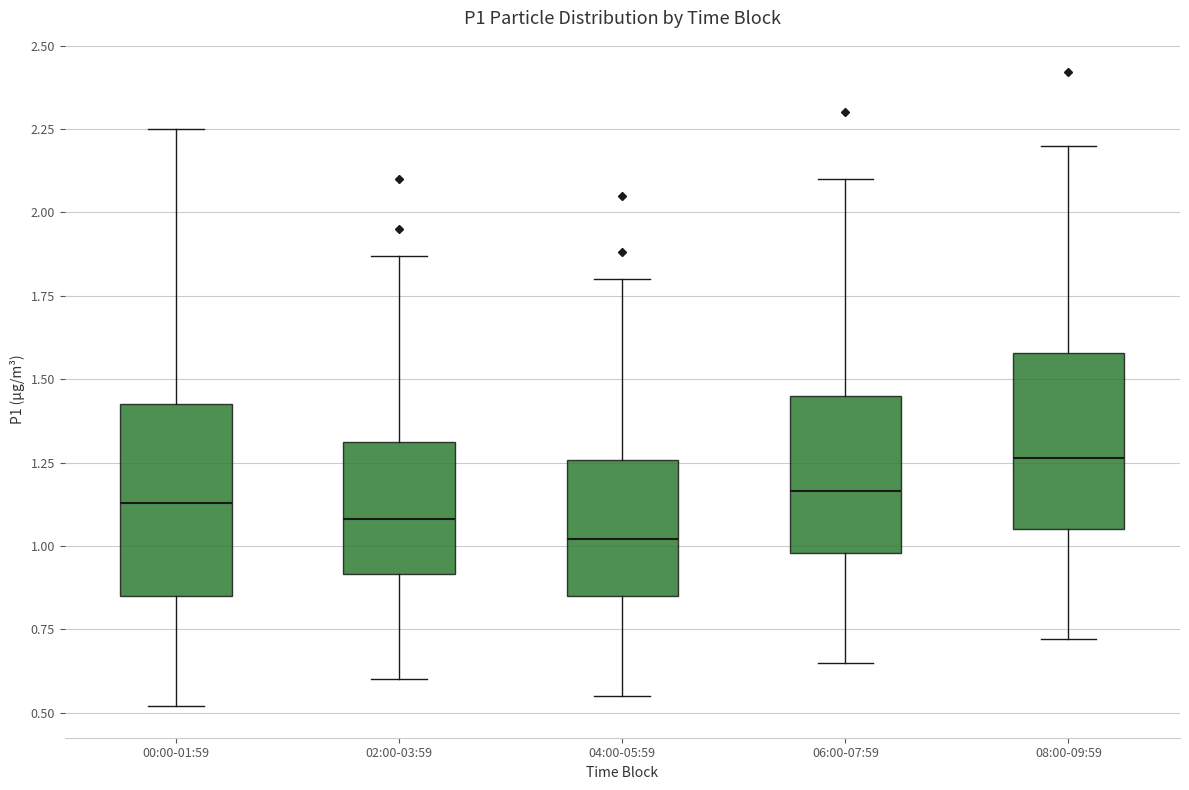

Reading left to right, transcribe this box plot: for each box, give where its median line is, the range the box spans, and where its two whiskers end, as read against the y-axis. The values are not printed on the chart, so give them approximately, as read against the axis.

00:00-01:59: median 1.15, box 0.85 to 1.45, whiskers 0.50 to 2.25
02:00-03:59: median 1.10, box 0.90 to 1.30, whiskers 0.60 to 1.85
04:00-05:59: median 1.00, box 0.85 to 1.25, whiskers 0.55 to 1.80
06:00-07:59: median 1.15, box 1.00 to 1.45, whiskers 0.65 to 2.10
08:00-09:59: median 1.25, box 1.05 to 1.60, whiskers 0.70 to 2.20